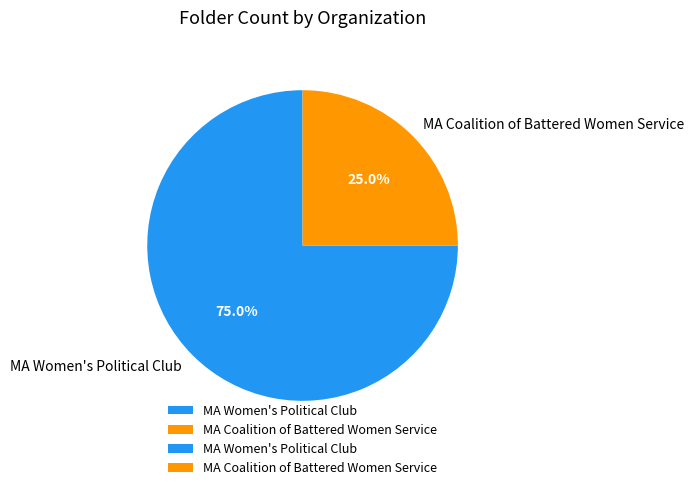

What is the ratio of the value at MA Women's Political Club to the value at MA Coalition of Battered Women Service?

3.0